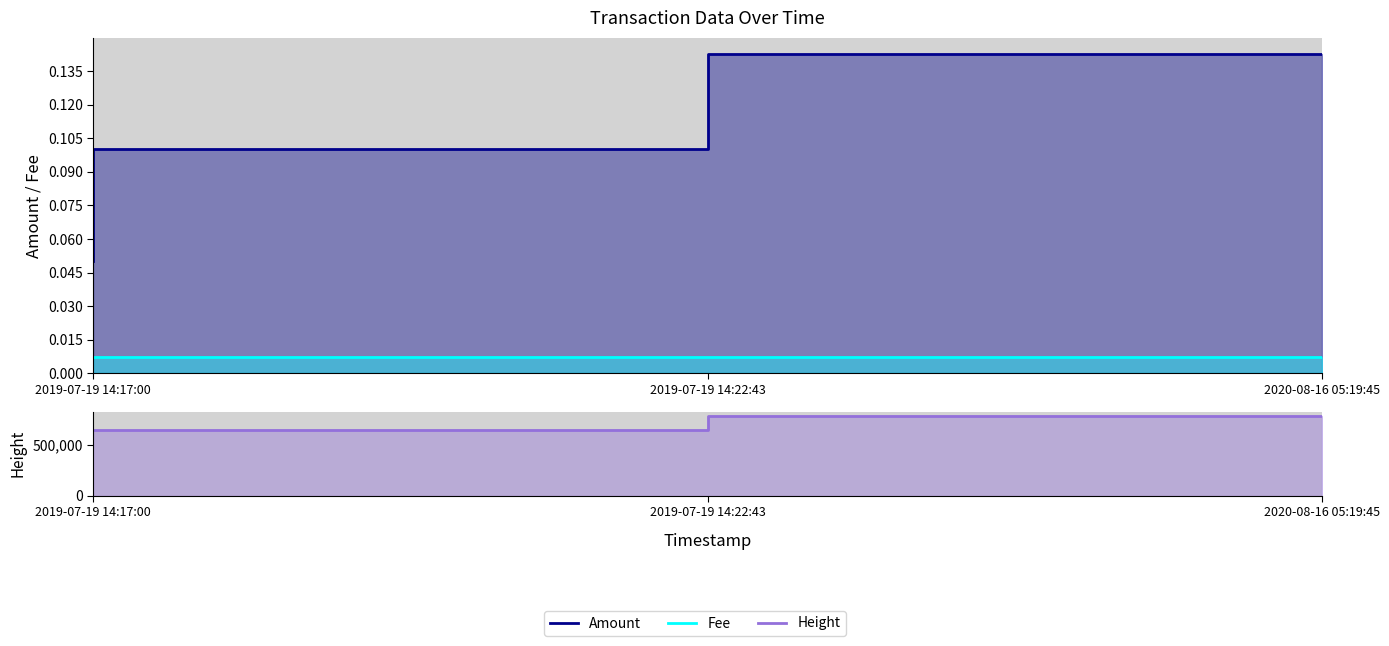

How many lines are shown in the chart?

3